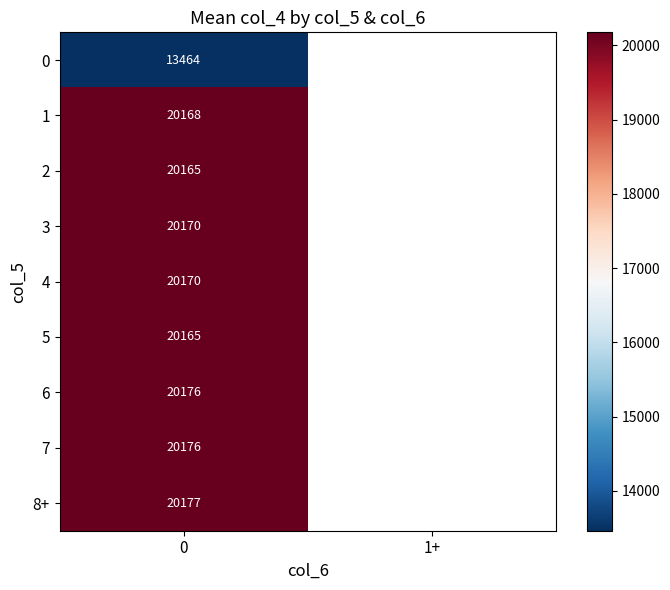

What is the greatest value displayed?

20177.0